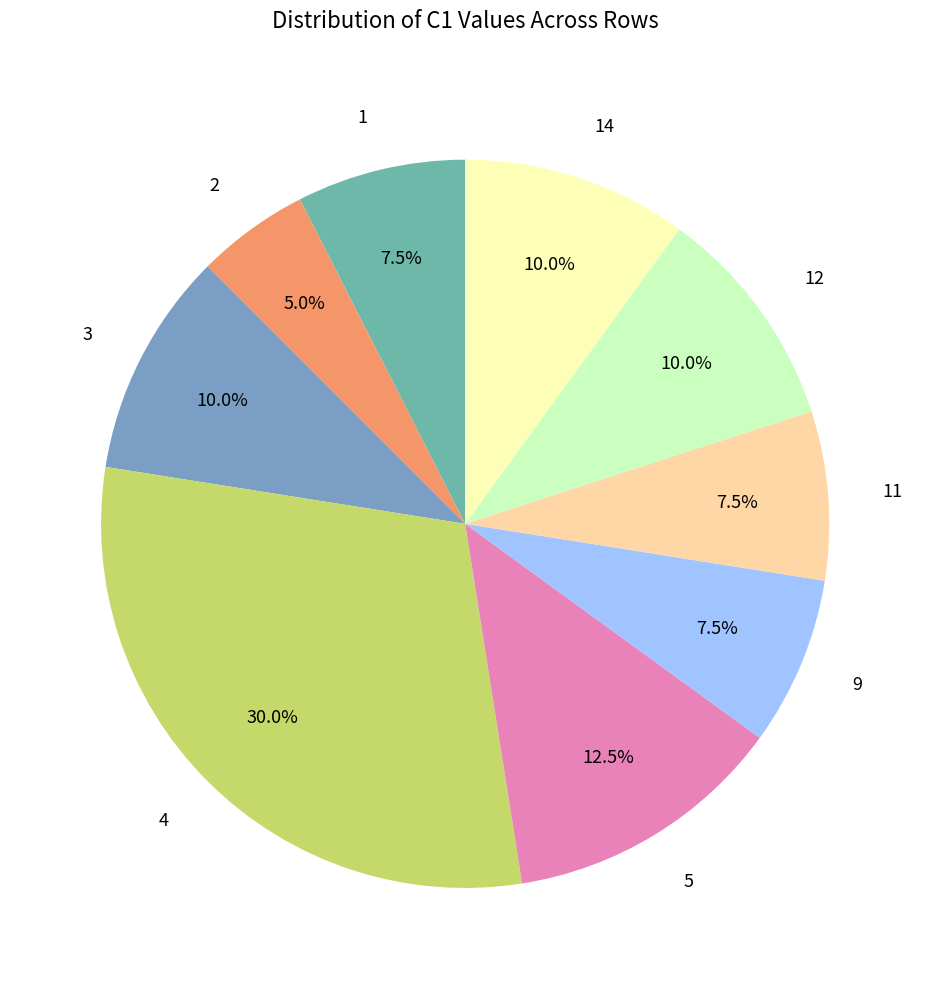

Which category has the smallest portion of the pie?

2